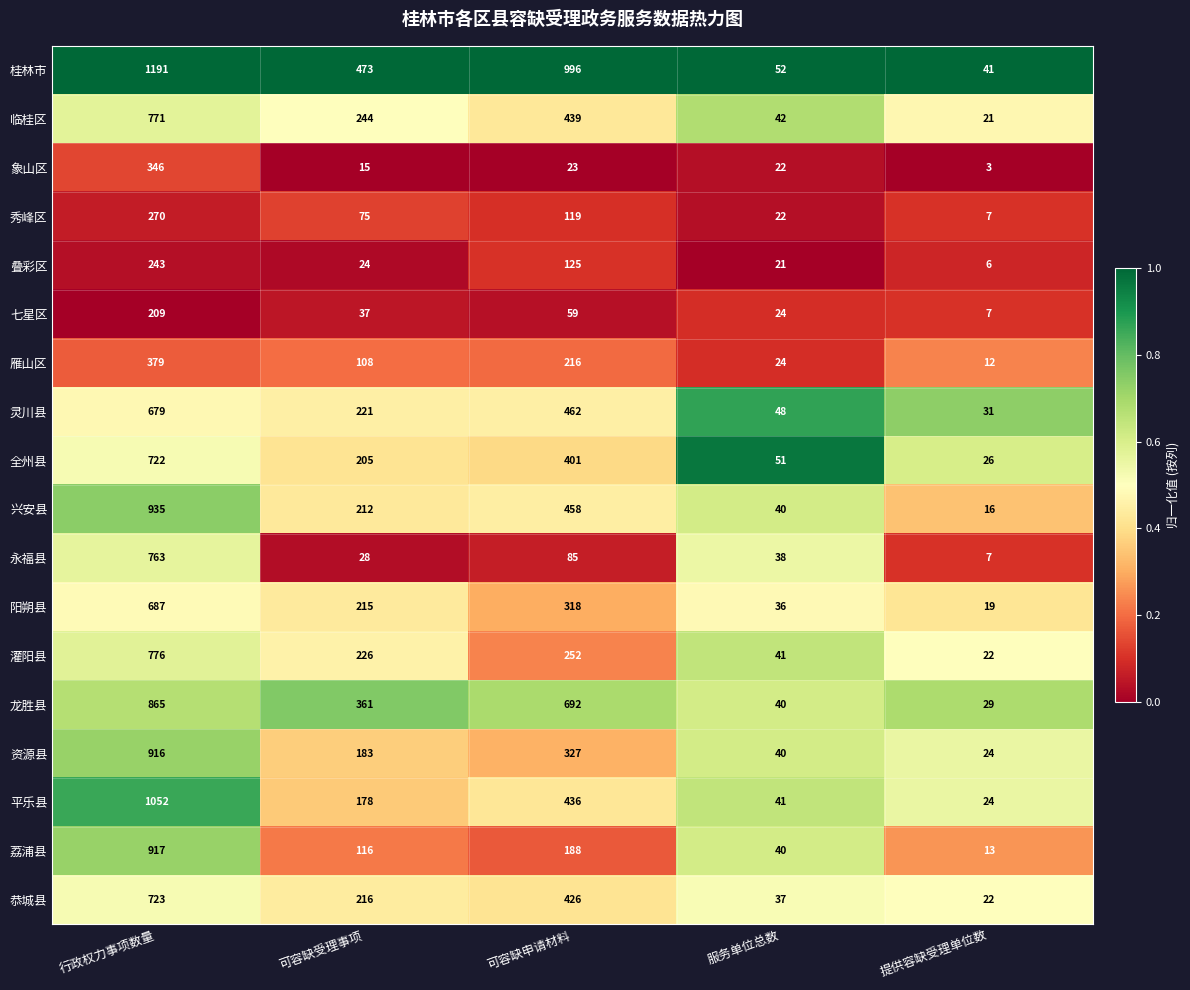

Which series has the largest total across all categories?

桂林市